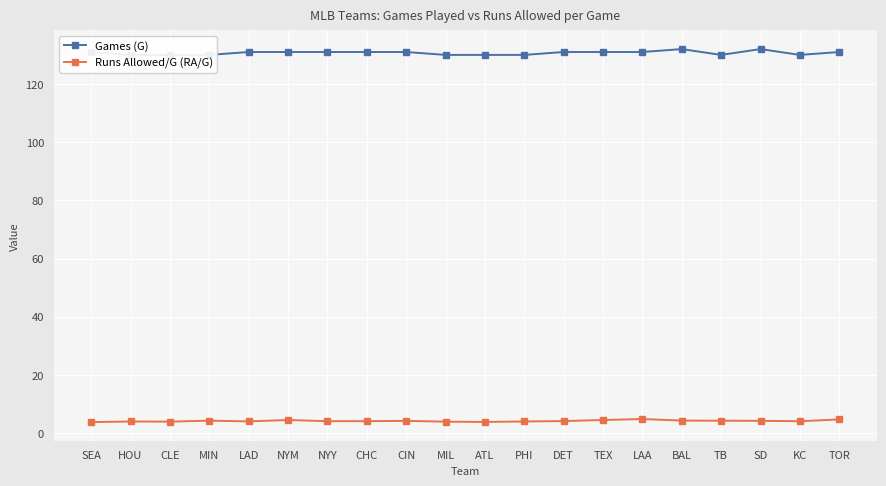

What is the label of the 2nd point from the left?

HOU